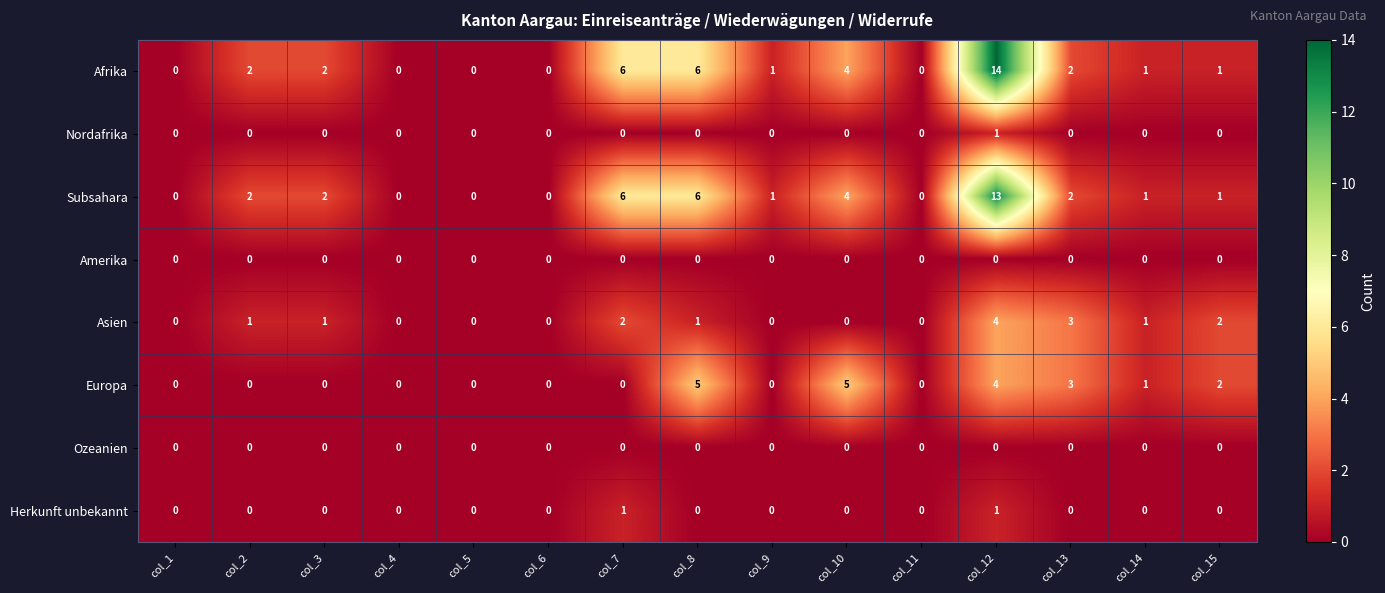

At how many categories does at least one series exceed 4?

4